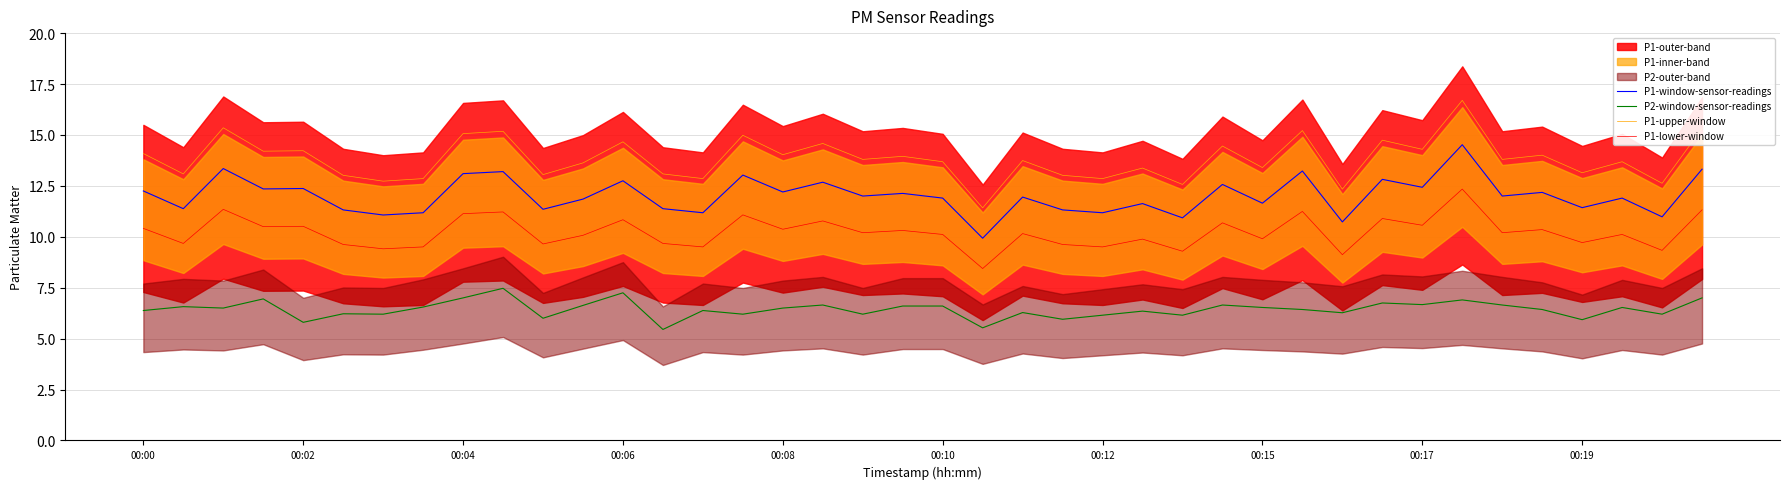

Is it true that P2-window-sensor-readings equals 9.6 at 00:04?

False